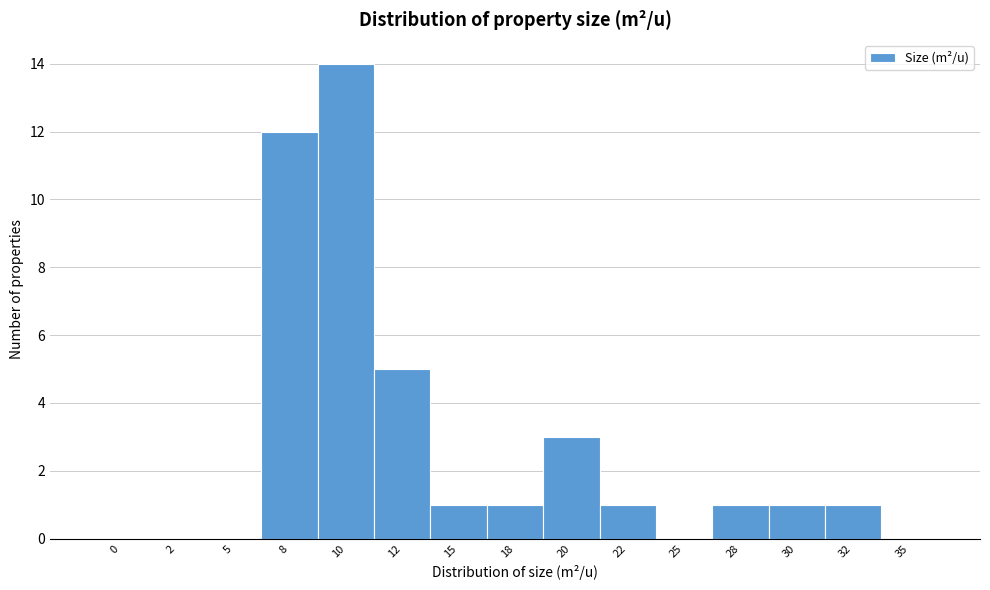

Reading left to right, extract all data points from this chart.

0=0	2=0	5=0	8=12	10=14	12=5	15=1	18=1	20=3	22=1	25=0	28=1	30=1	32=1	35=0